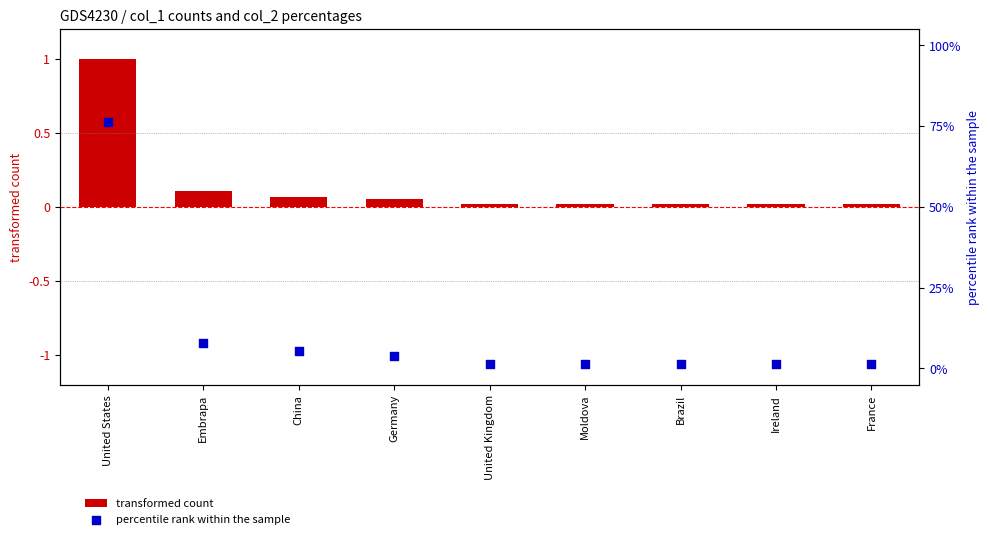

Which series has the largest total across all categories?

percentile rank within the sample